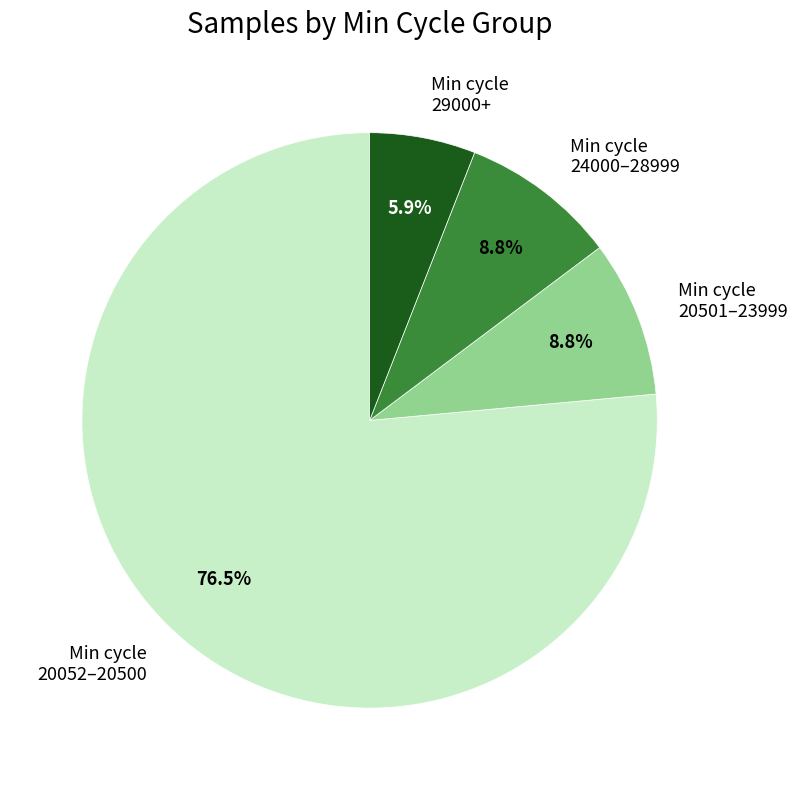

What is the smallest slice in the pie chart?

Min cycle 29000+